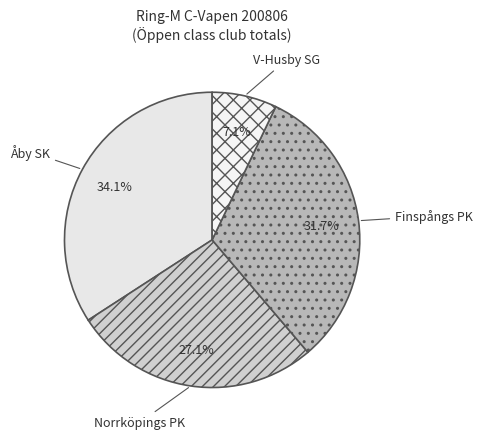

How many segments does this pie chart have?

4